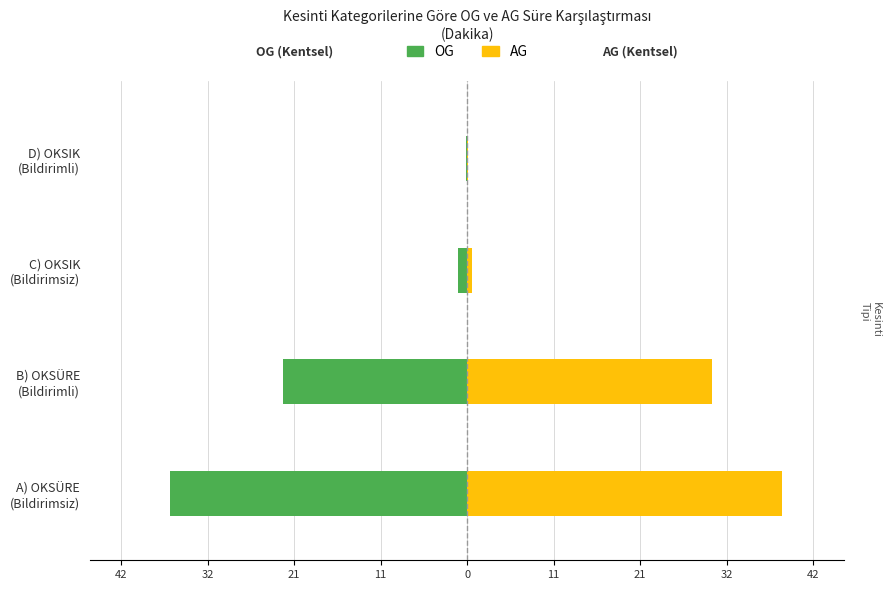

How many groups of bars are there?

4